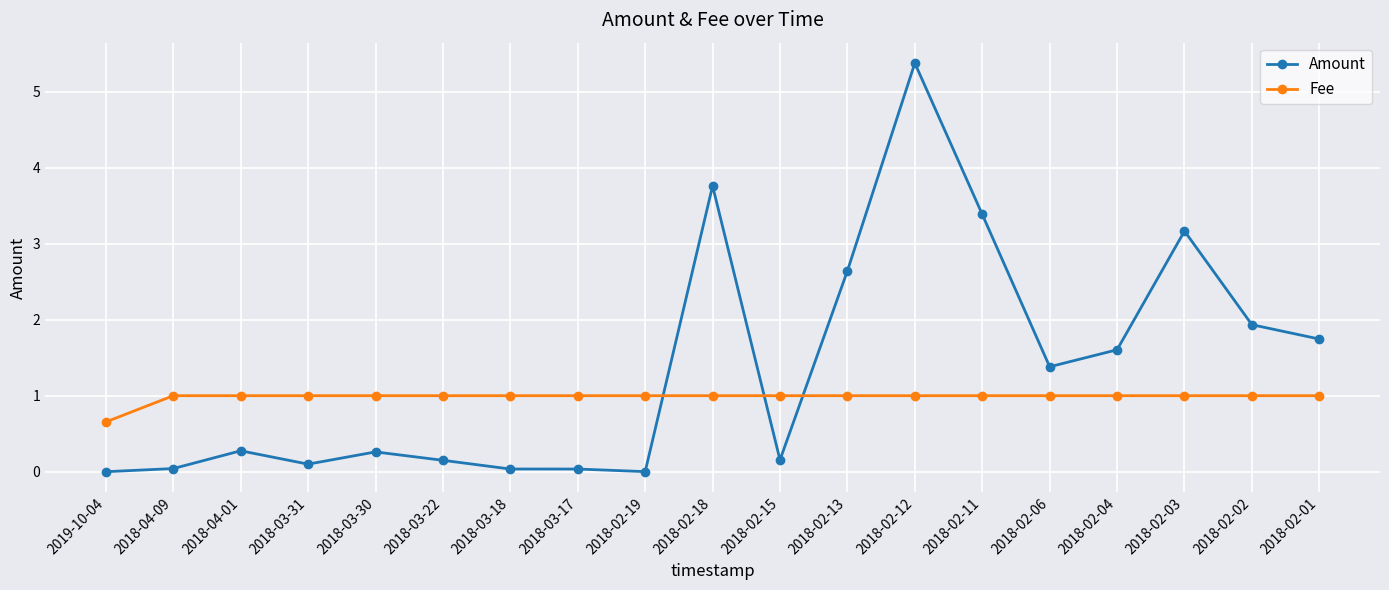

Where is Amount nearest to the value 2?

2018-02-02